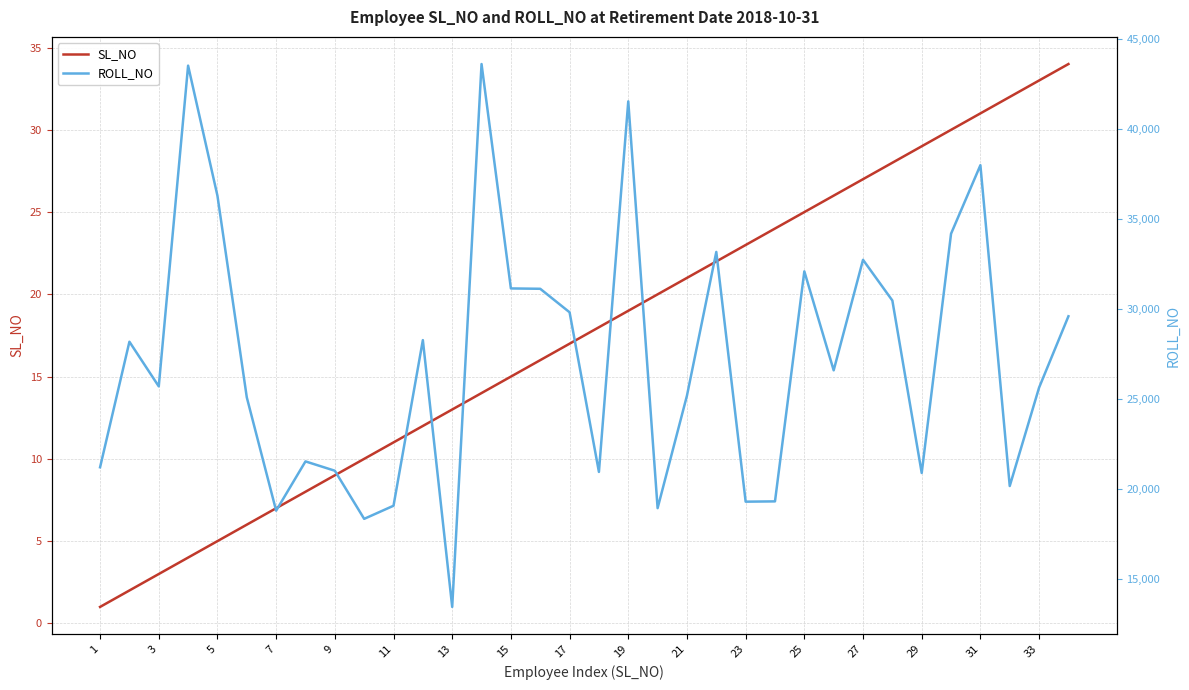

Is this an area chart (filled region under the line)?

No